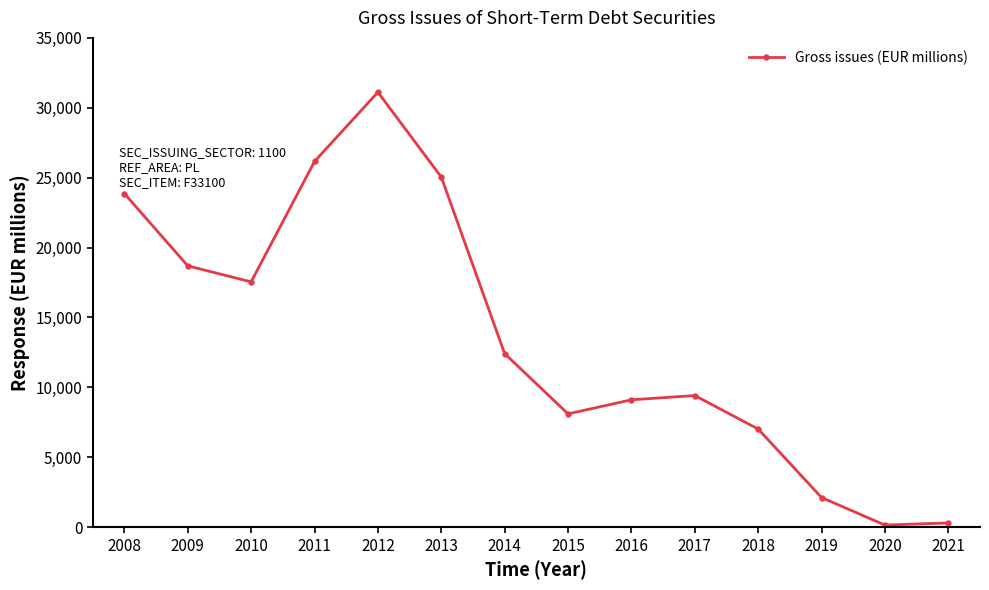

Where is the first local maximum?

2012